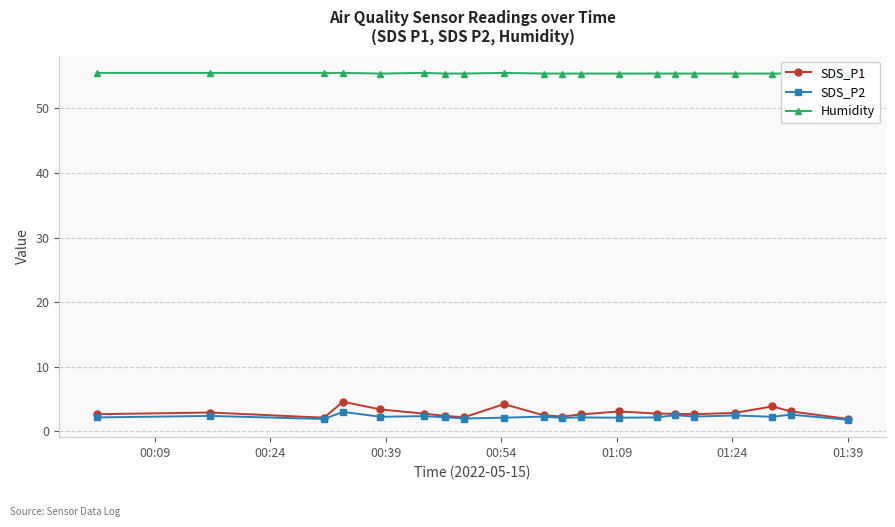

What is the value of the SDS_P1 point at the 9th from the left?

4.2